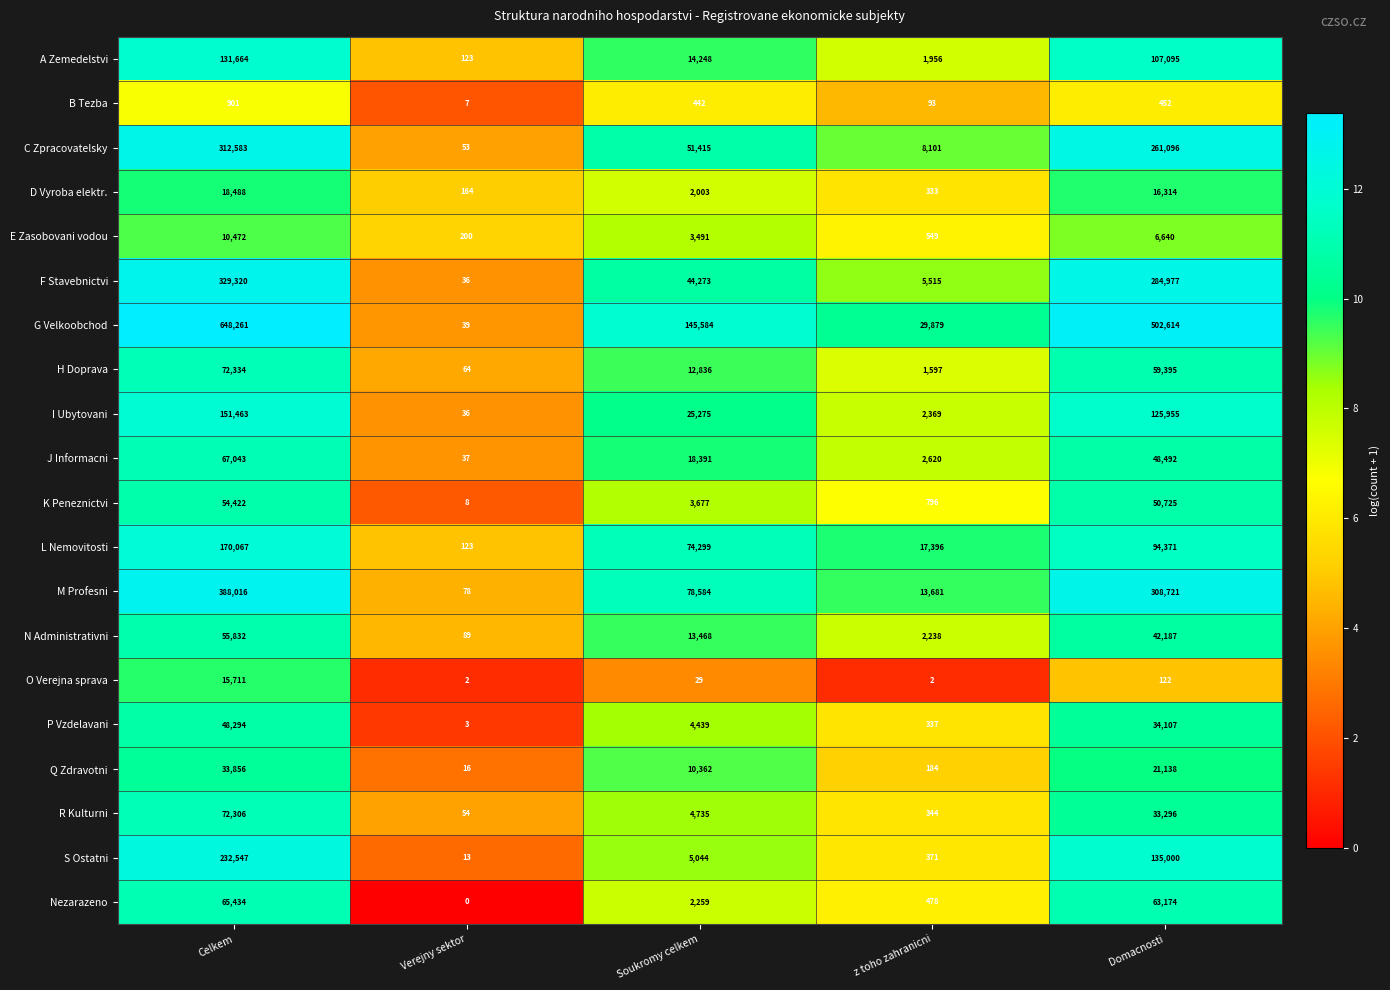

What is the lowest value of the P Vzdelavani series?

3